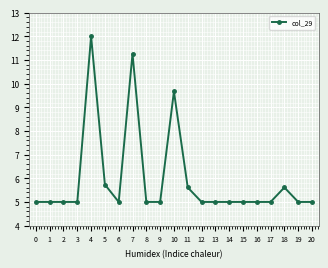

Reading left to right, transcribe all the data shown in this chart.

5.0	5.0	5.0	5.0	12.0	5.7	5.0	11.3	5.0	5.0	9.7	5.6	5.0	5.0	5.0	5.0	5.0	5.0	5.6	5.0	5.0